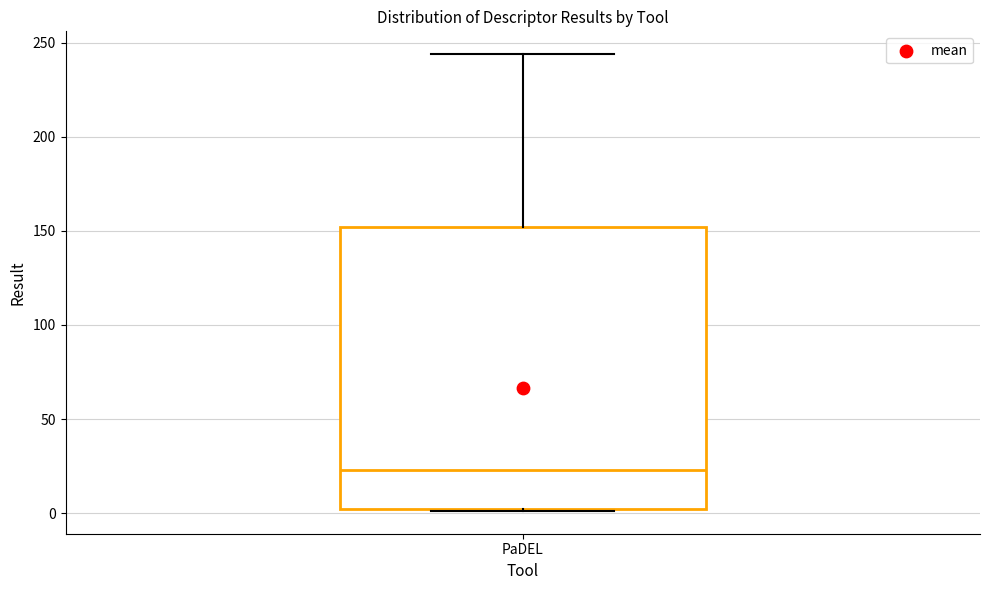

Read this box plot against the y-axis: the position of the median line, the range covered by the box, and the ends of both whiskers. The values are not printed on the chart, so give them approximately, as read against the axis.

median 25, box 0 to 150, whiskers 0 to 245